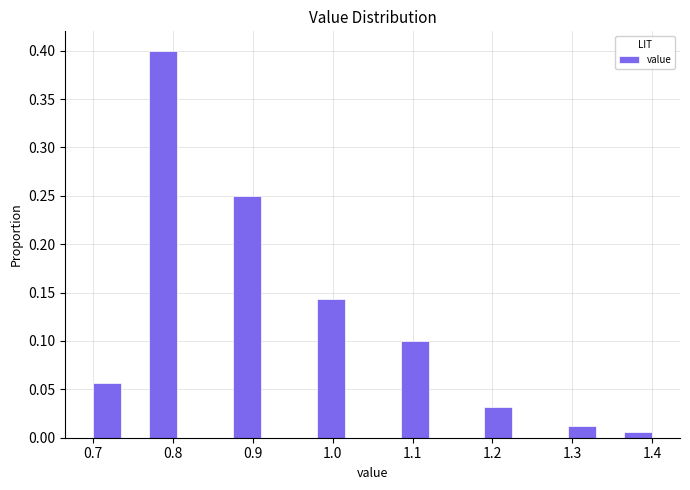

Around what value on the x-axis is the tallest bar? Give the approximate position of its centre, as read against the axis.

0.79